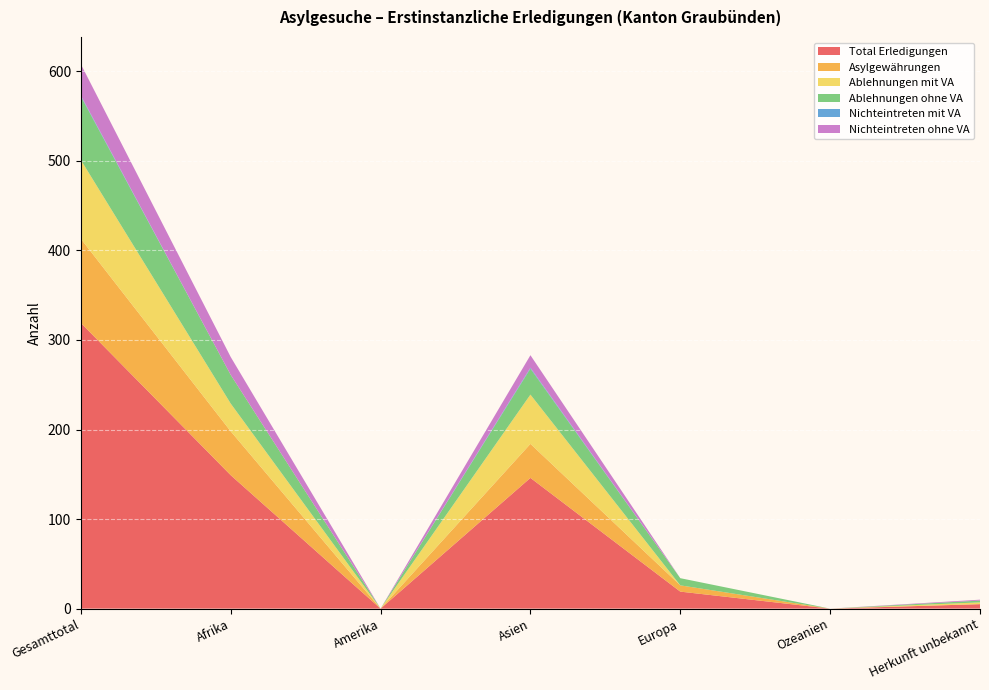

Reading right to left, what are all the values shown in this chart?

Total Erledigungen: 5	0	19	146	0	149	319
Asylgewährungen: 0	0	7	38	0	49	94
Ablehnungen mit VA: 2	0	0	55	0	31	88
Ablehnungen ohne VA: 2	0	8	29	0	32	71
Nichteintreten mit VA: 0	0	0	1	0	0	1
Nichteintreten ohne VA: 1	0	0	14	0	20	35